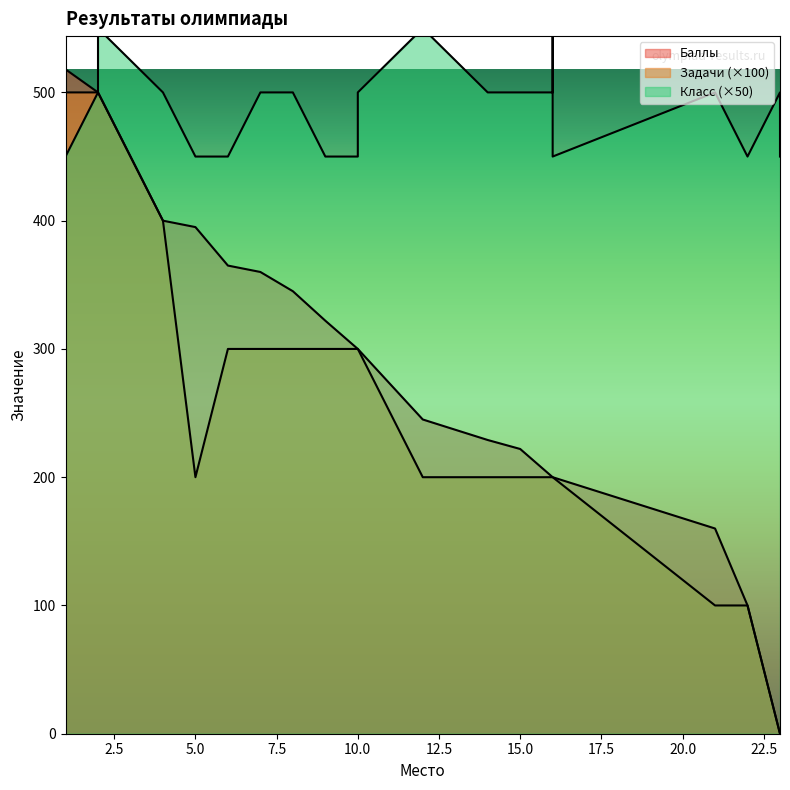

How many data points in Баллы are less than 245?

11